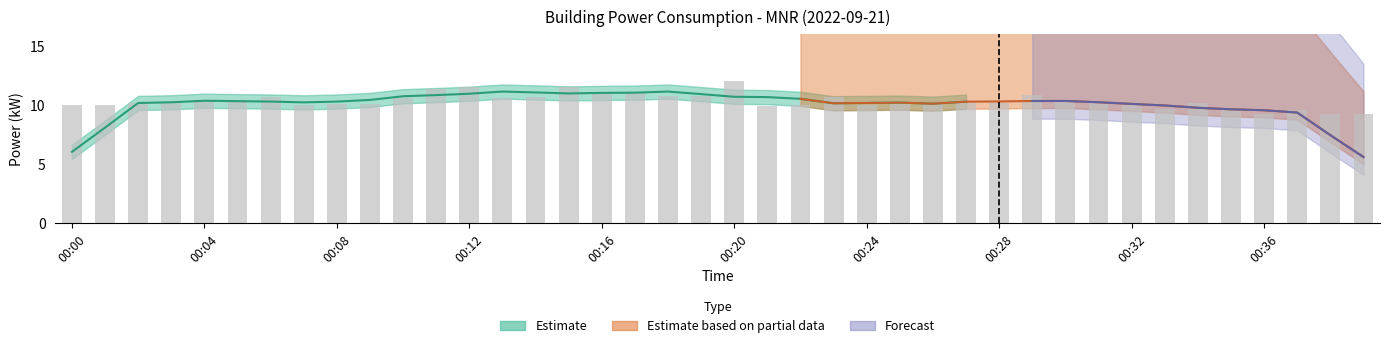

What is the difference between the values at 00:27 and 00:33?

0.5